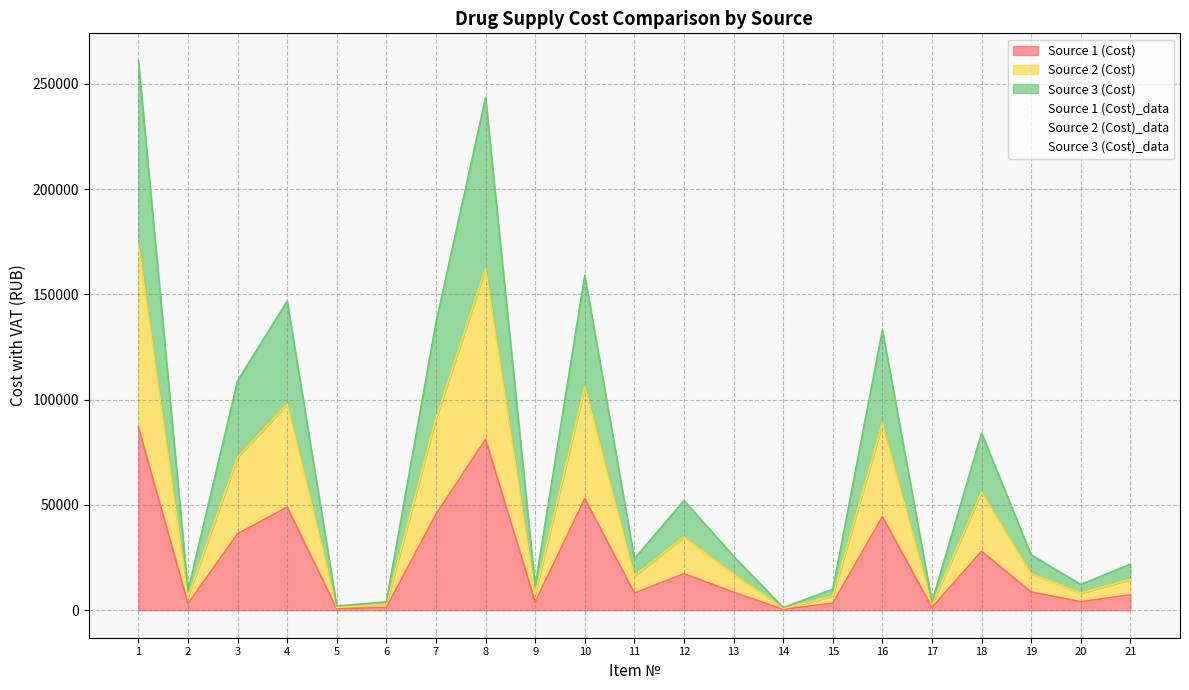

How many data points in Source 3 (Cost)_data are above 8561?

11